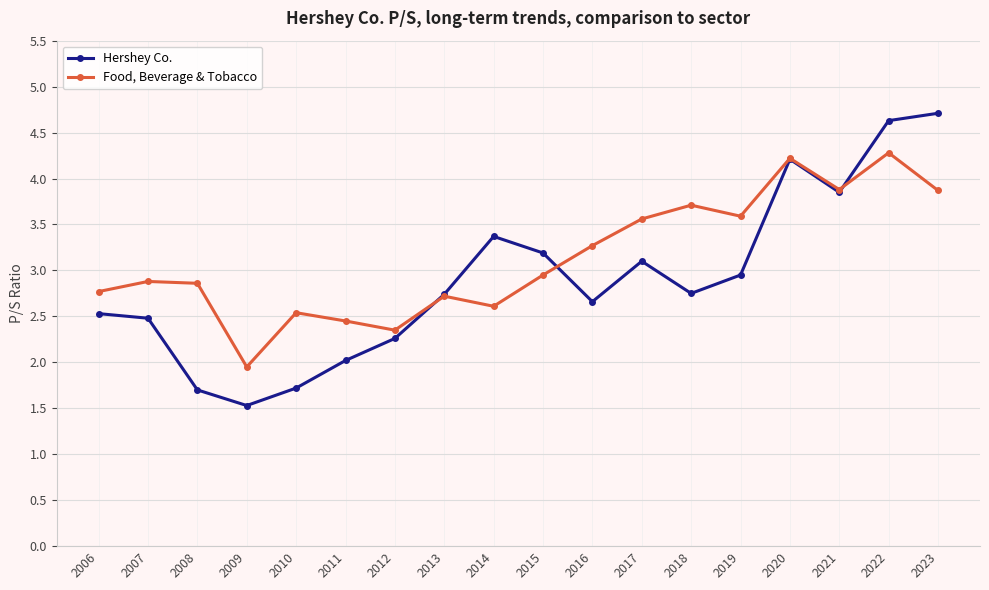

What is the maximum value for Hershey Co.?

4.7